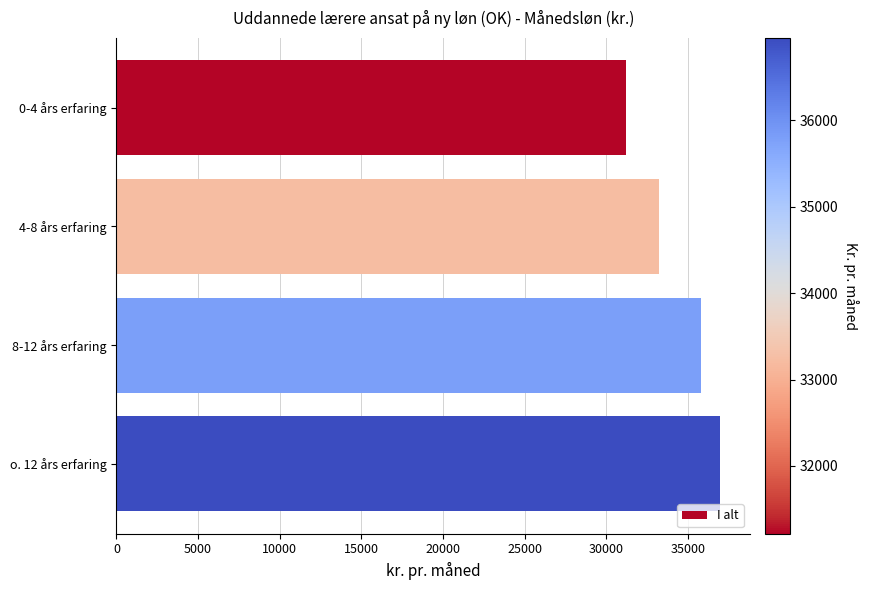

Which label corresponds to the largest value in the chart?

o. 12 års erfaring